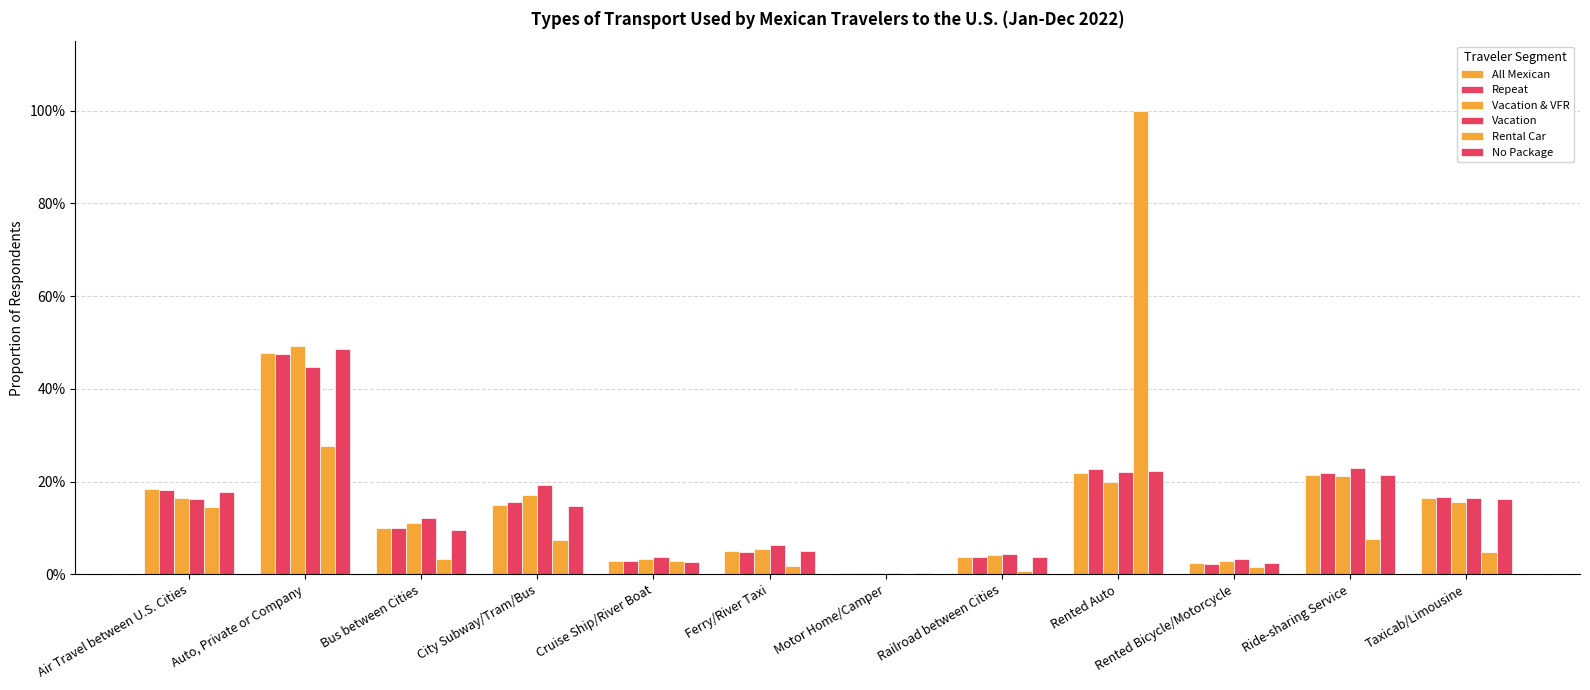

Rank the categories by No Package value from lowest to highest.

Motor Home/Camper, Rented Bicycle/Motorcycle, Cruise Ship/River Boat, Railroad between Cities, Ferry/River Taxi, Bus between Cities, City Subway/Tram/Bus, Taxicab/Limousine, Air Travel between U.S. Cities, Ride-sharing Service, Rented Auto, Auto, Private or Company